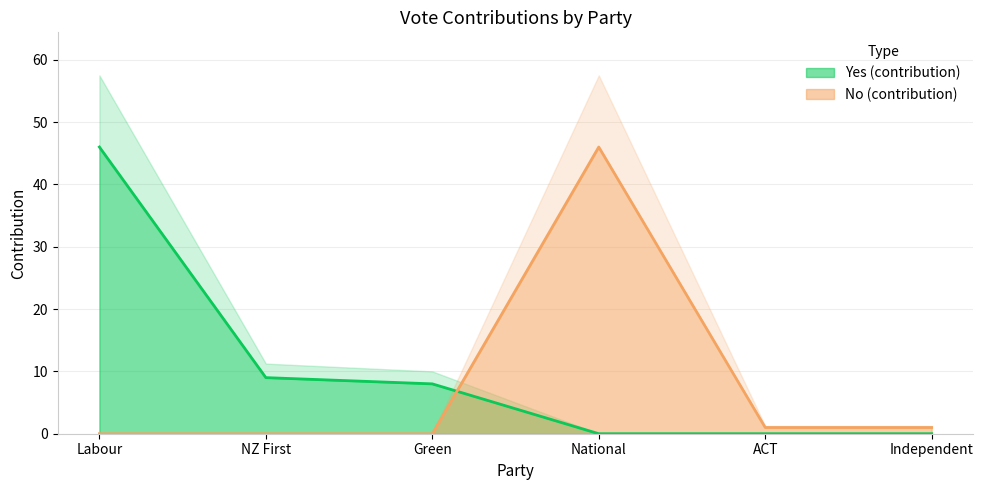

What is the value of the Yes (contribution) point at the 1st from the left?

46